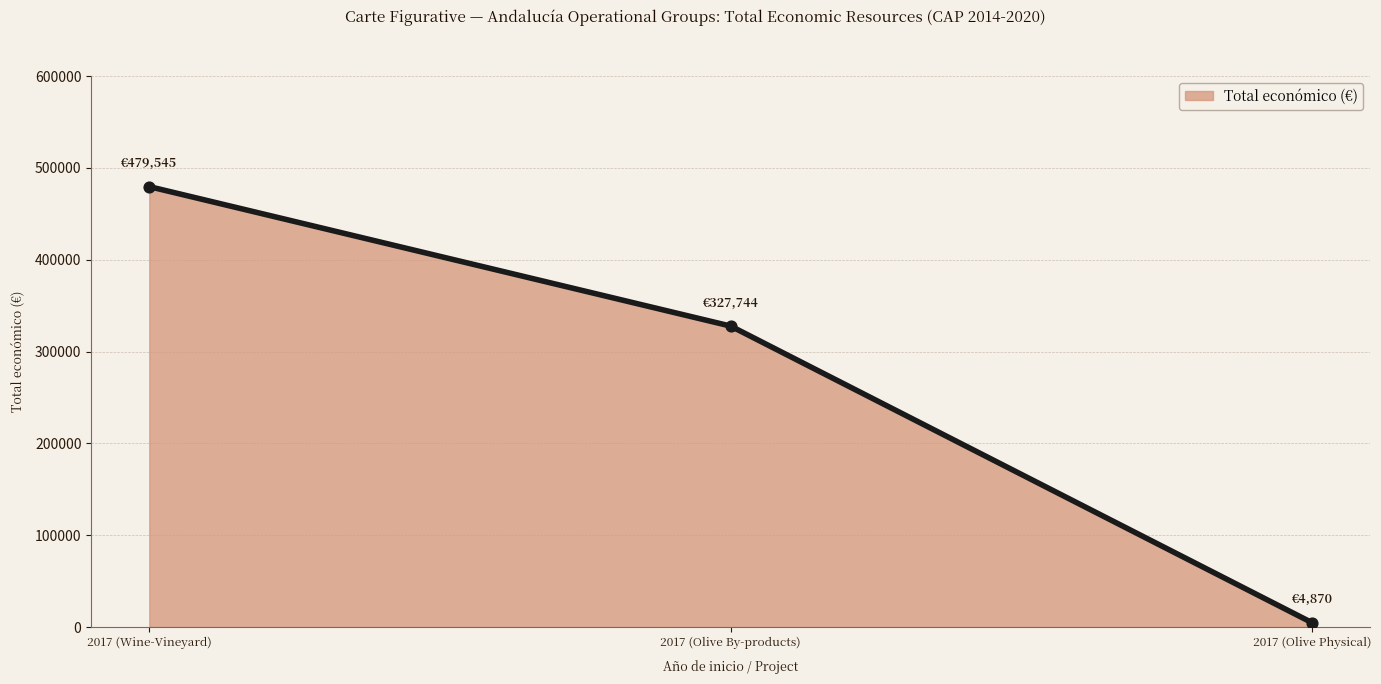

Approximately how many times larger is the value at 2017 (Wine-Vineyard) compared to 2017 (Olive Physical)?

98.5